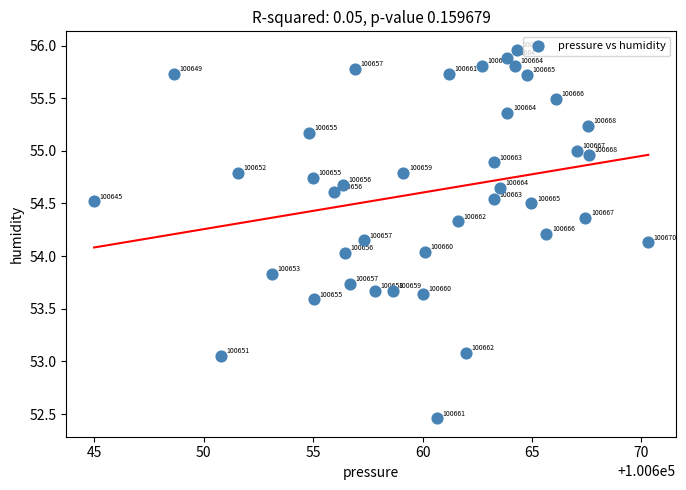

What is the range of X values (max minus min)?

25.3